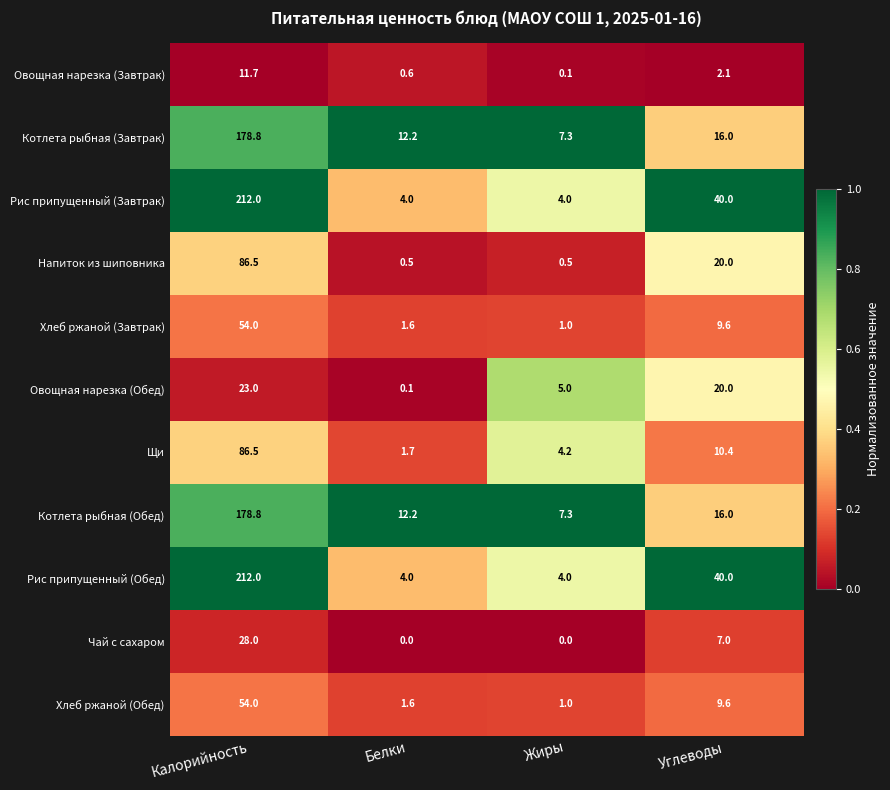

Rank the categories by Овощная нарезка (Обед) value from lowest to highest.

Белки, Жиры, Углеводы, Калорийность